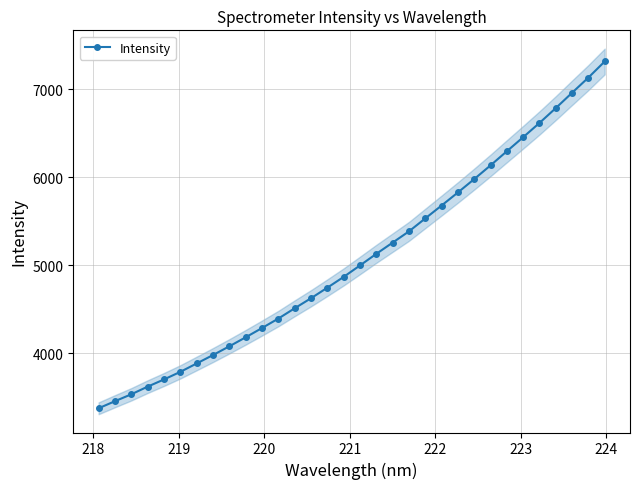

What is the value of the Intensity point at the 24th from the left?

5979.1